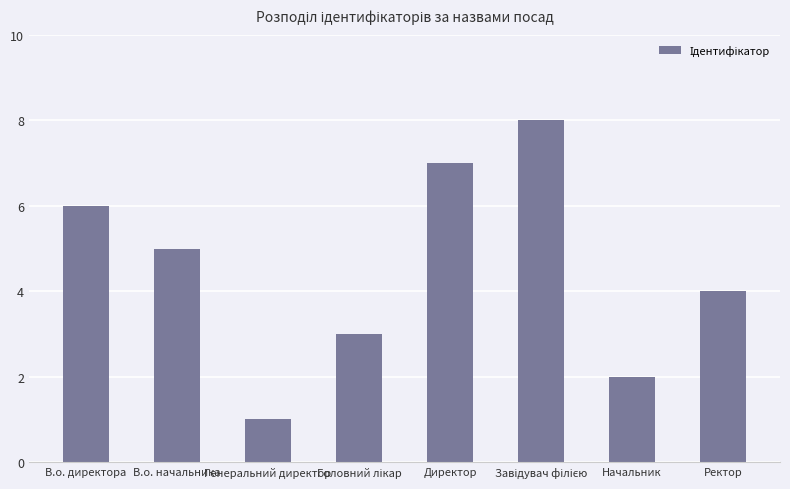

What is the label of the 8th bar from the left?

Ректор